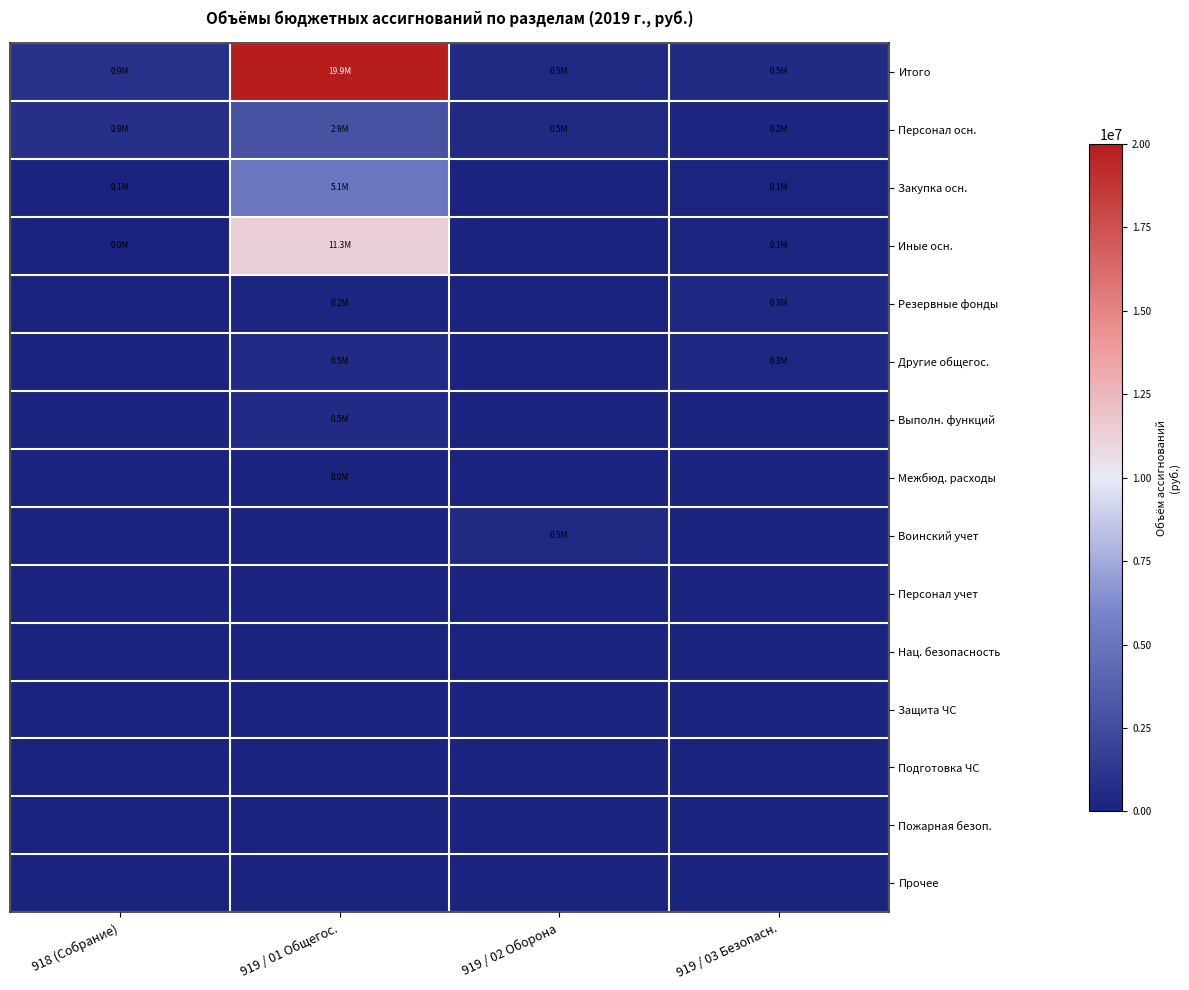

Rank the series by their maximum value, from highest to lowest.

Итого, Иные осн., Закупка осн., Персонал осн., Другие общегос., Выполн. функций, Воинский учет, Резервные фонды, Межбюд. расходы, Персонал учет, Нац. безопасность, Защита ЧС, Подготовка ЧС, Пожарная безоп., Прочее